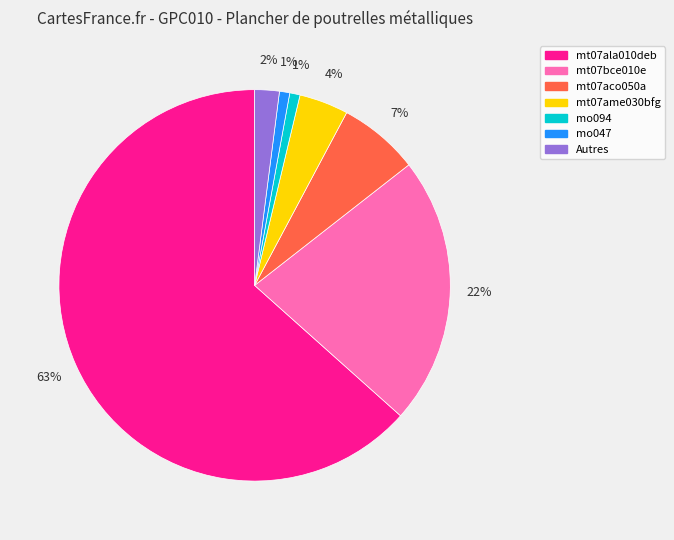

To the nearest percent, what is the average slice percentage?

14%